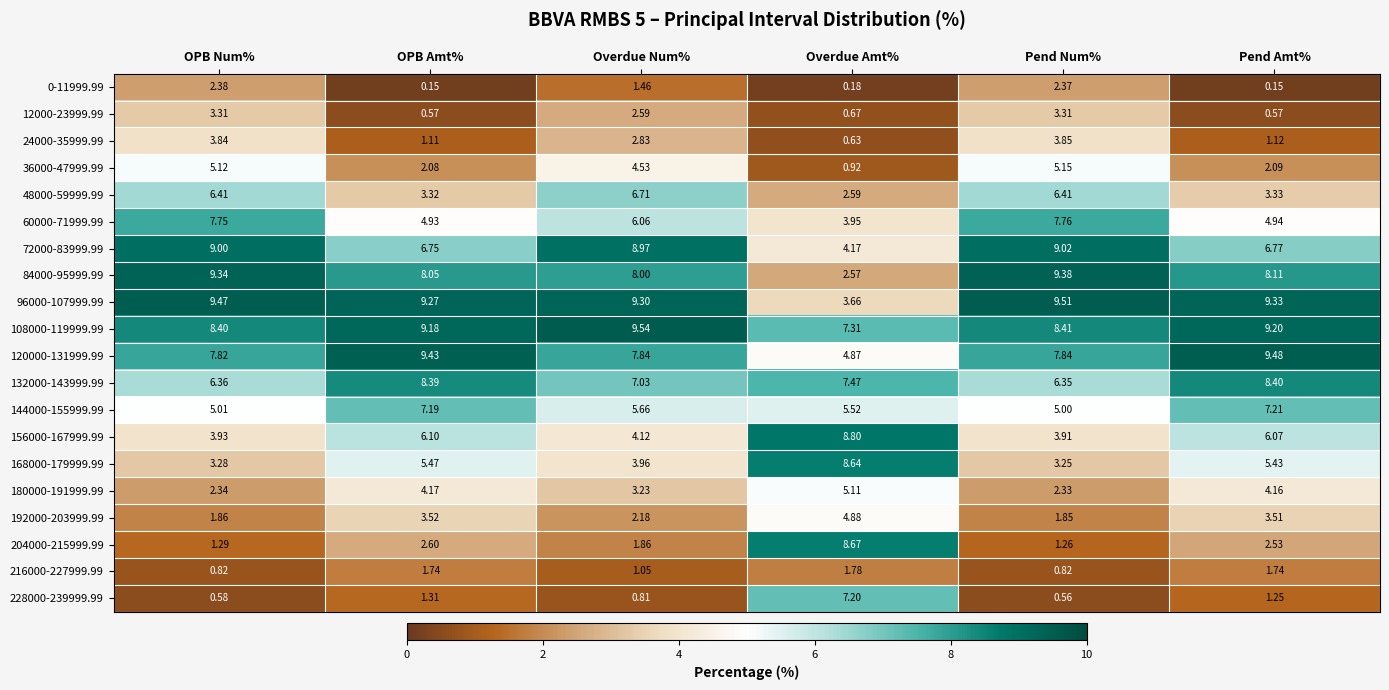

What is the total value across all series at OPB Num%?

98.3